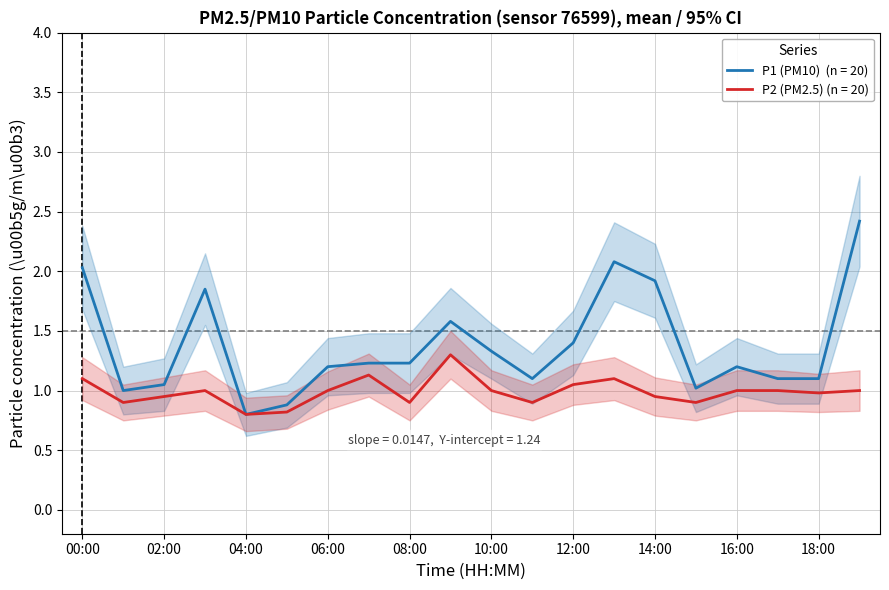

How many lines are shown in the chart?

2